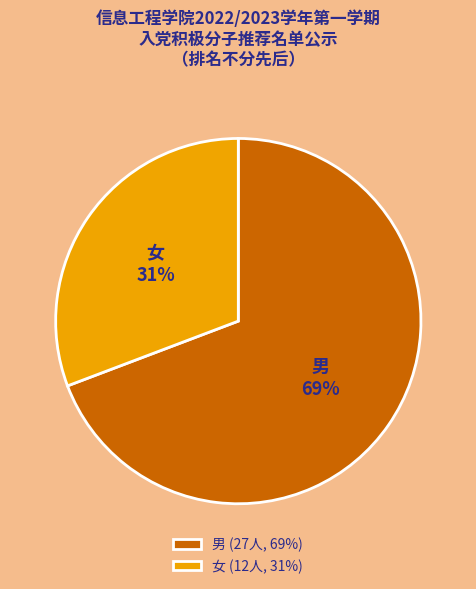

To the nearest percent, what is the difference between the 女 and 男 slice percentages?

38%